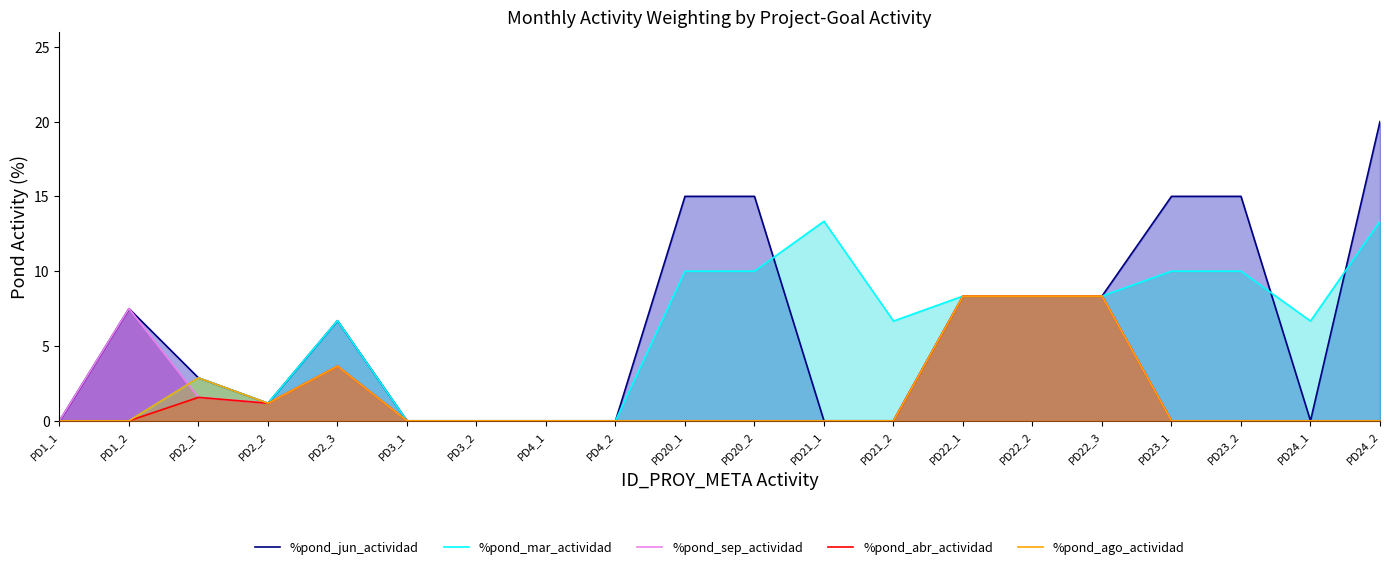

Is it true that %pond_mar_actividad equals 10.0 at PD20_2?

True